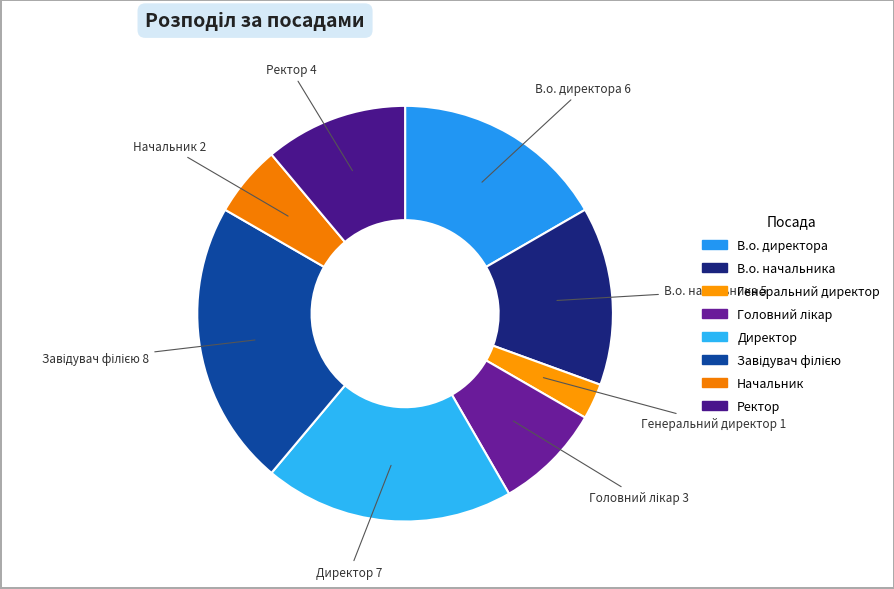

Combined, what portion of the pie is В.о. начальника and Завідувач філією?

36.1%